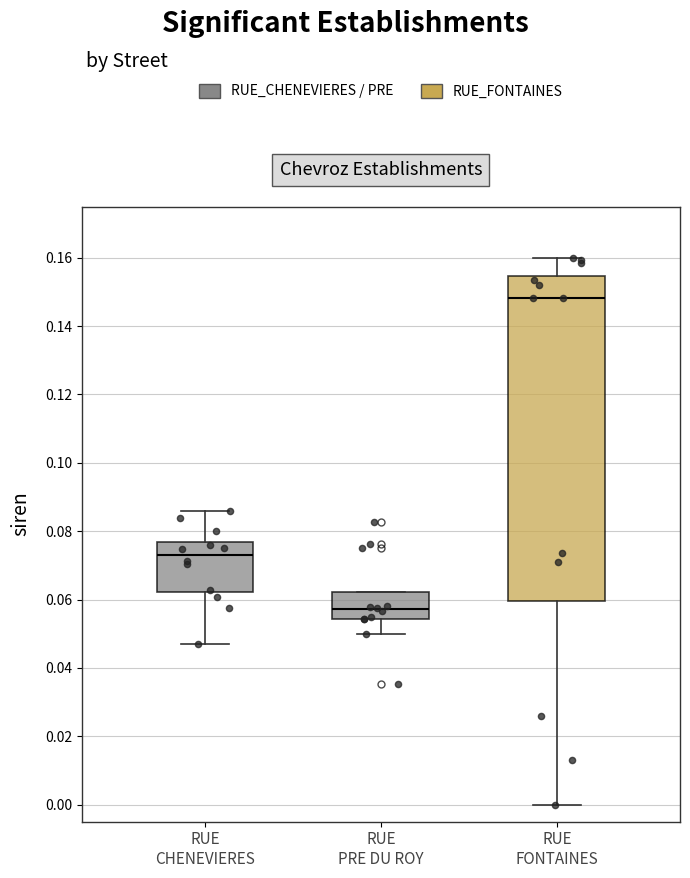

Where does the median line of the box for RUE PRE DU ROY sit on the y-axis? The values are not printed on the chart, so give them approximately, as read against the axis.

0.058